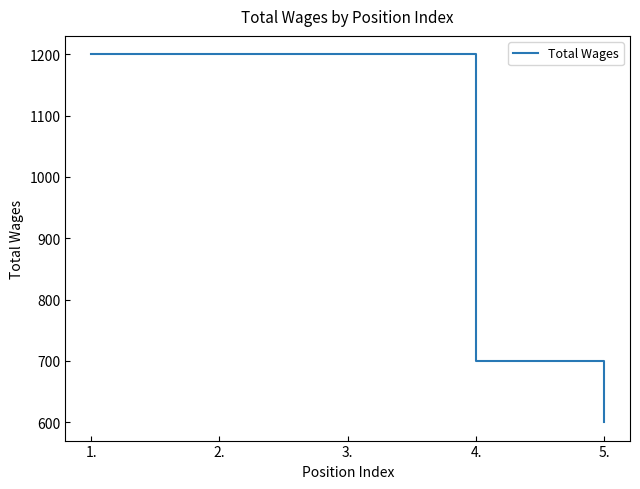

What is the sum of all values?

4900